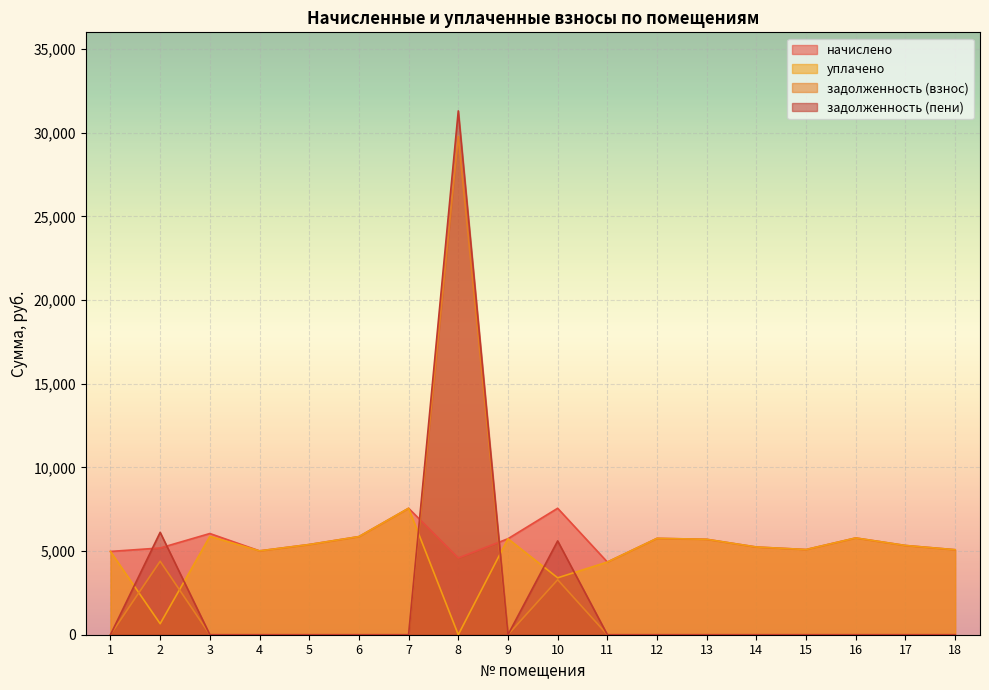

At which category does the chart reach its minimum across all series?

8